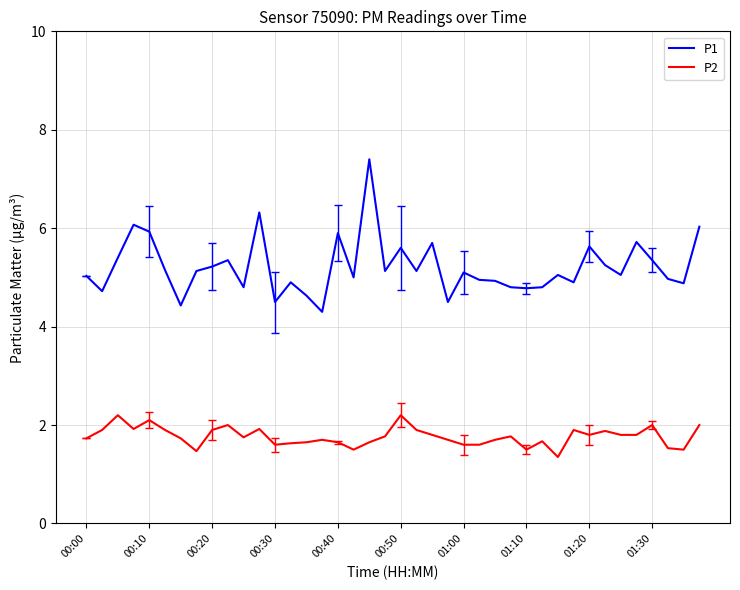

Rank the series by their maximum value, from lowest to highest.

P2, P1